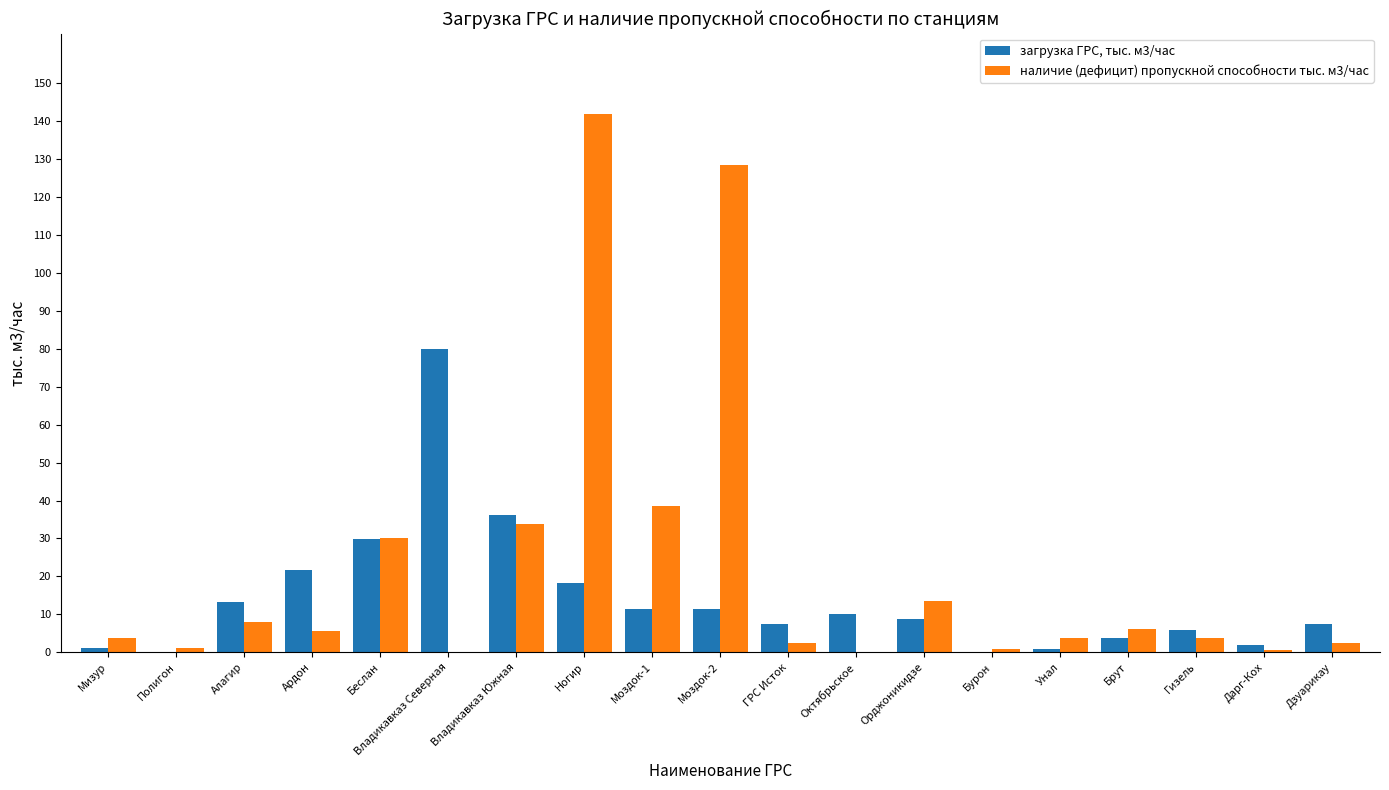

At which category is the sum across all series the highest?

Ногир